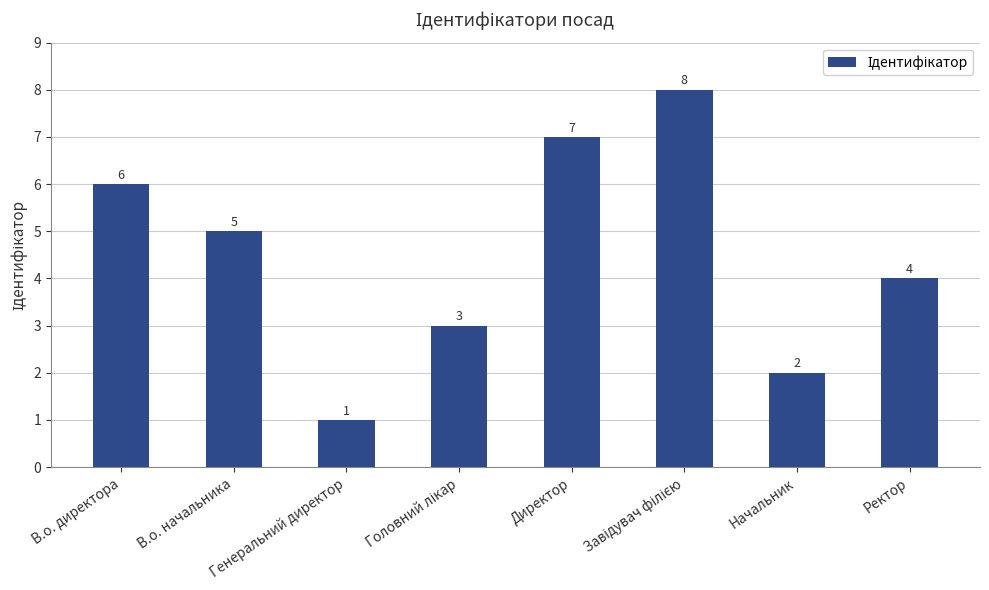

At which label is the value closest to 4?

Ректор